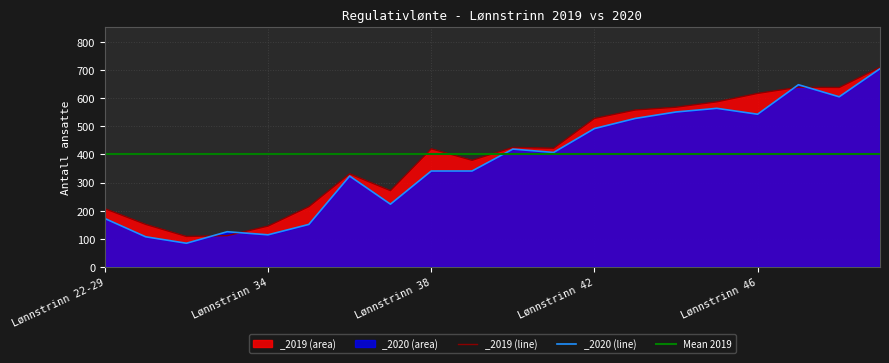

What is the label of the 10th point from the left?

Lønnstrinn 39